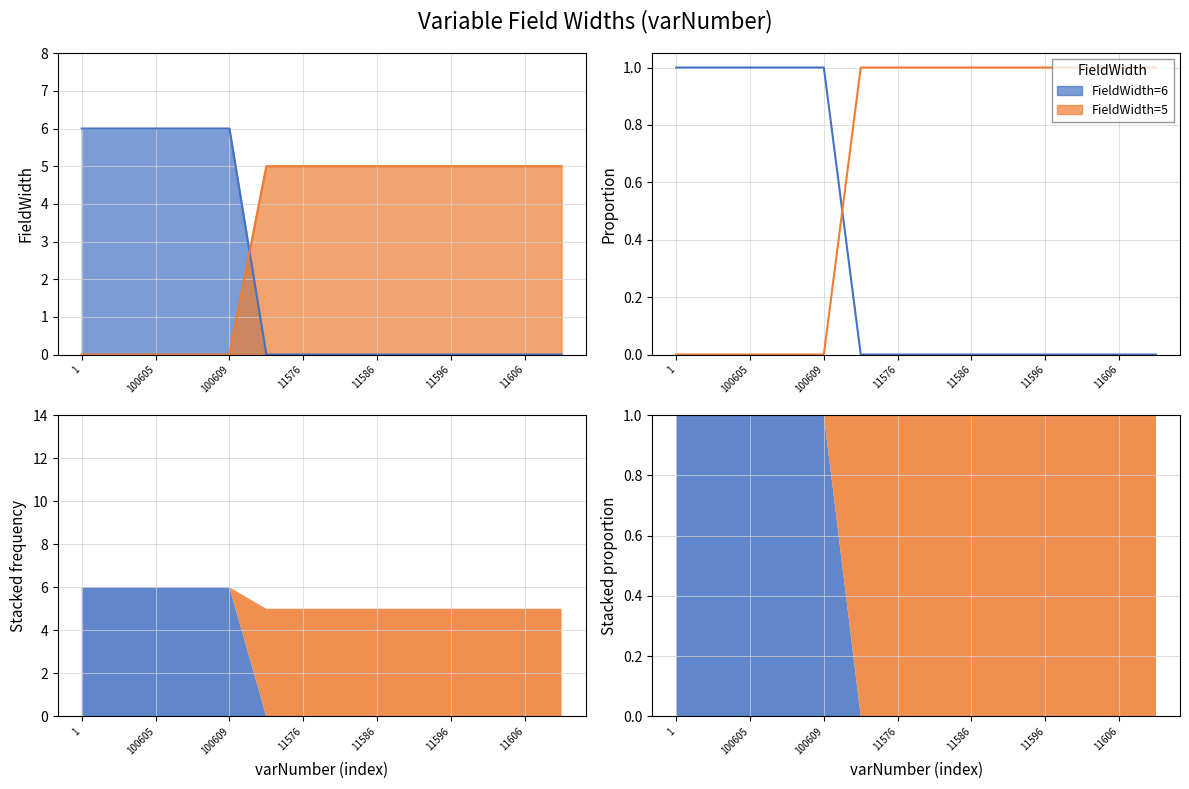

What are all the series names shown in the legend?

FieldWidth=6, FieldWidth=5